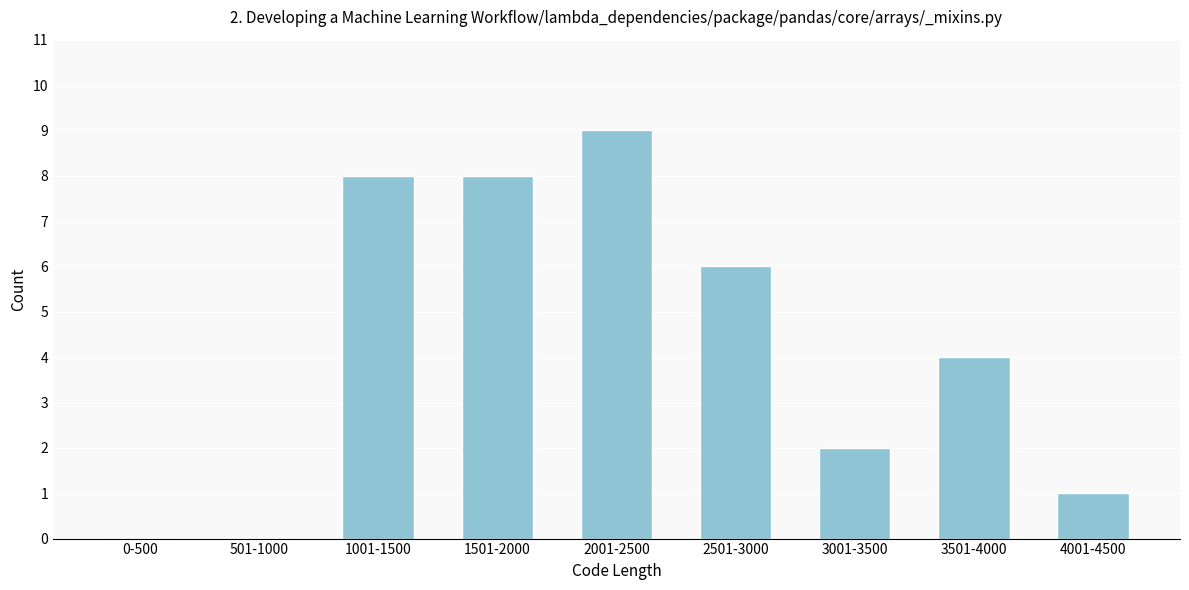

Reading left to right, list all the values displayed in this chart.

0-500=0	501-1000=0	1001-1500=8	1501-2000=8	2001-2500=9	2501-3000=6	3001-3500=2	3501-4000=4	4001-4500=1